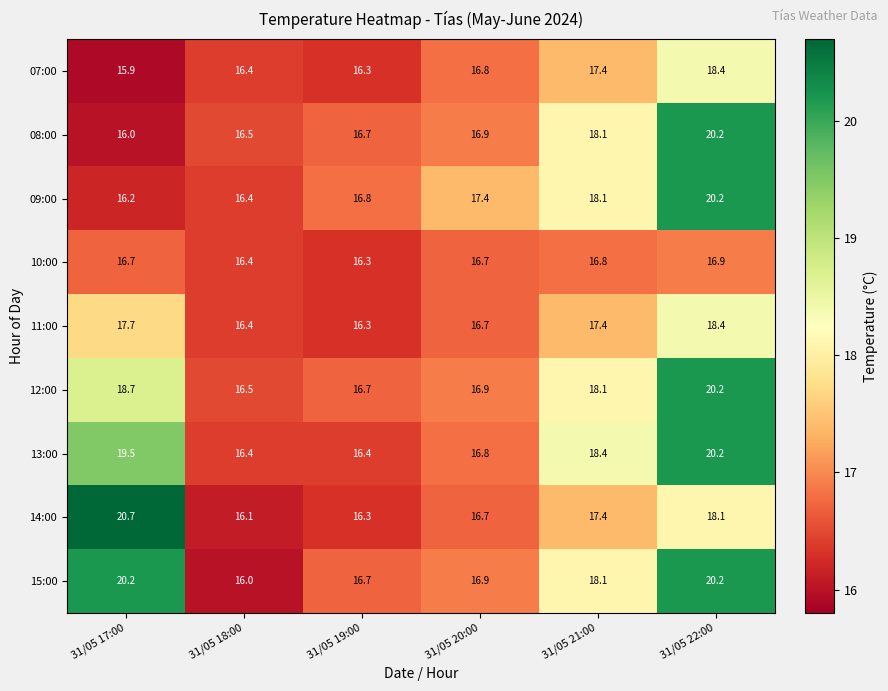

How many data points in 14:00 are above 17?

3